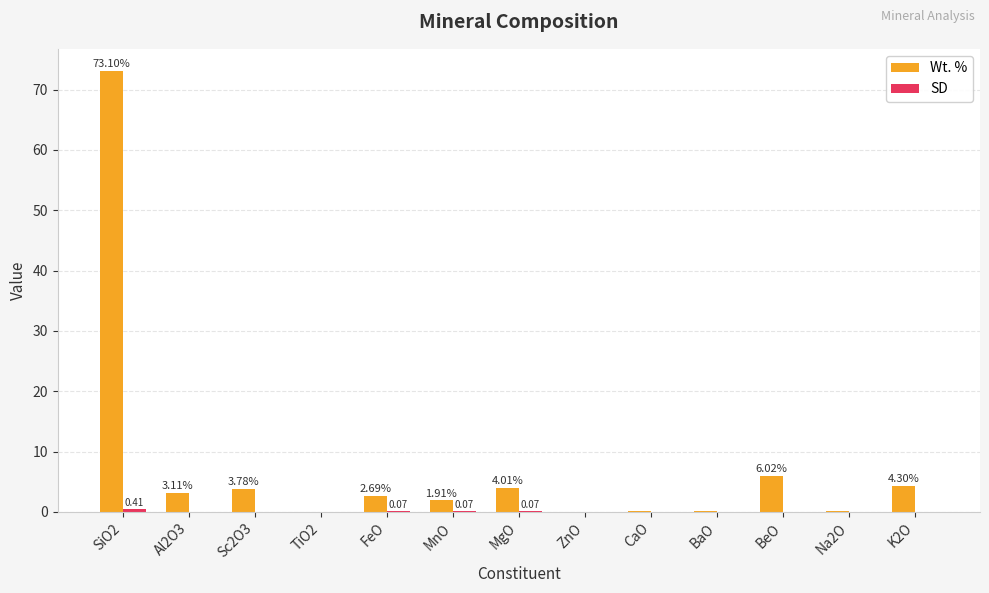

What is the total value across all series at CaO?

0.1